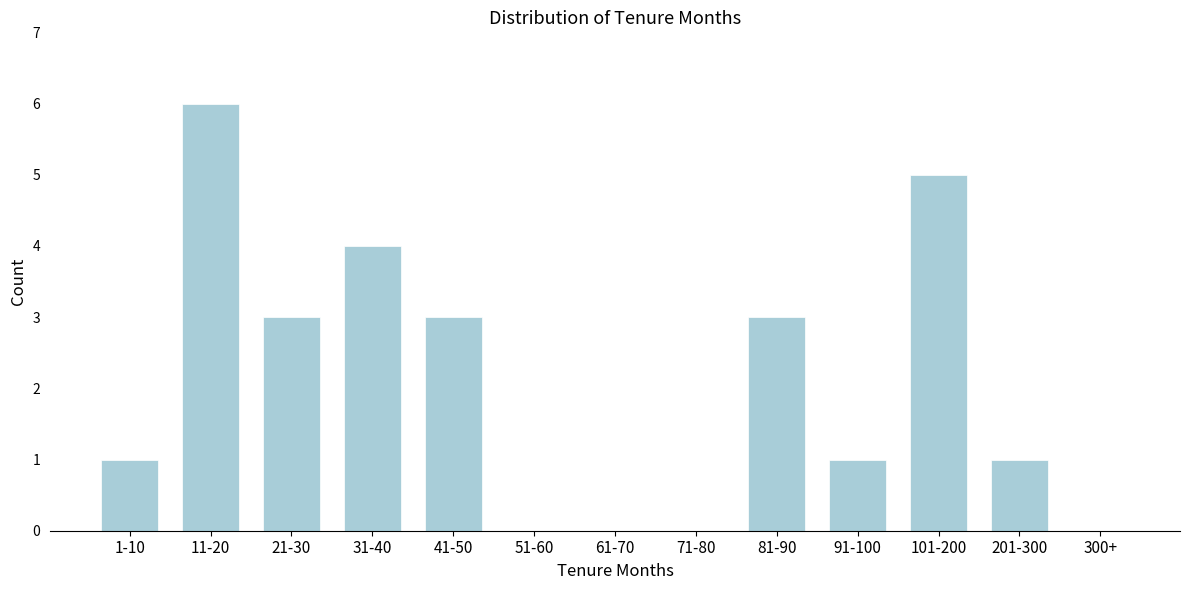

Reading left to right, transcribe all the data shown in this chart.

1-10=1	11-20=6	21-30=3	31-40=4	41-50=3	51-60=0	61-70=0	71-80=0	81-90=3	91-100=1	101-200=5	201-300=1	300+=0